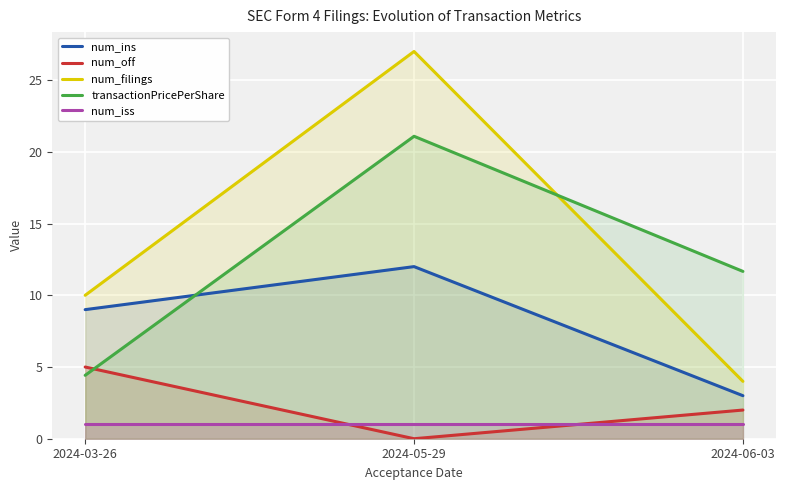

What is the difference between the maximum and minimum values in the num_filings series?

23.0